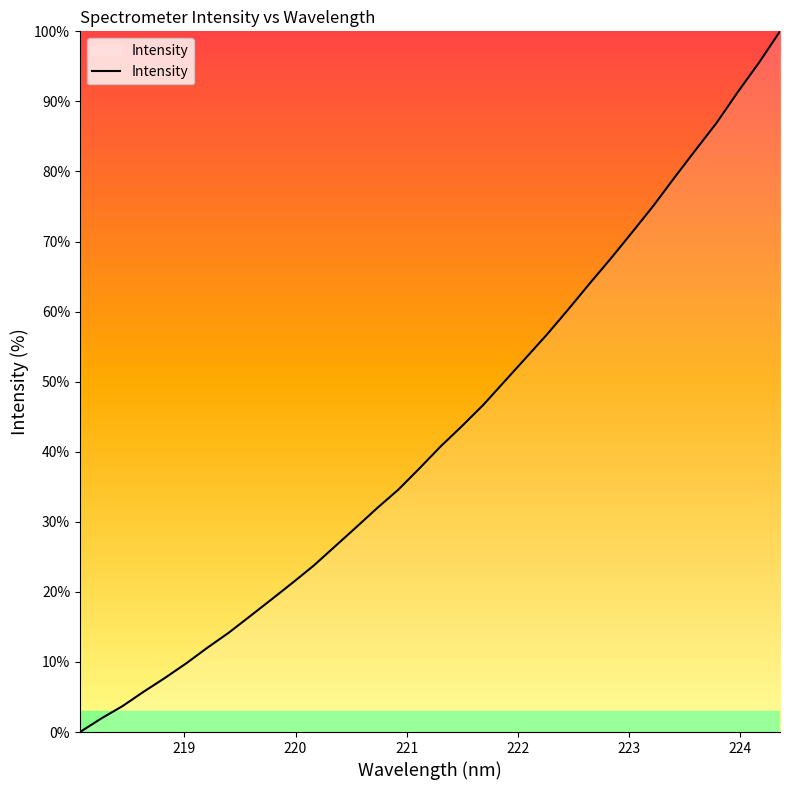

What is the greatest value displayed?

100.0